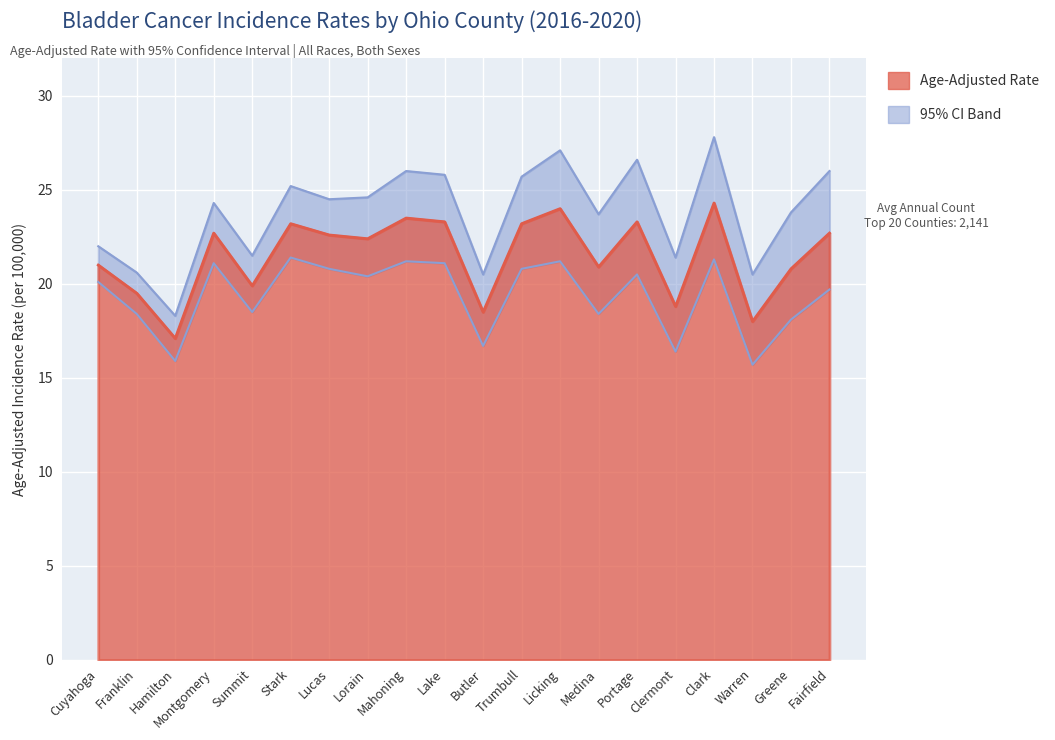

What position from the right is Montgomery?

17